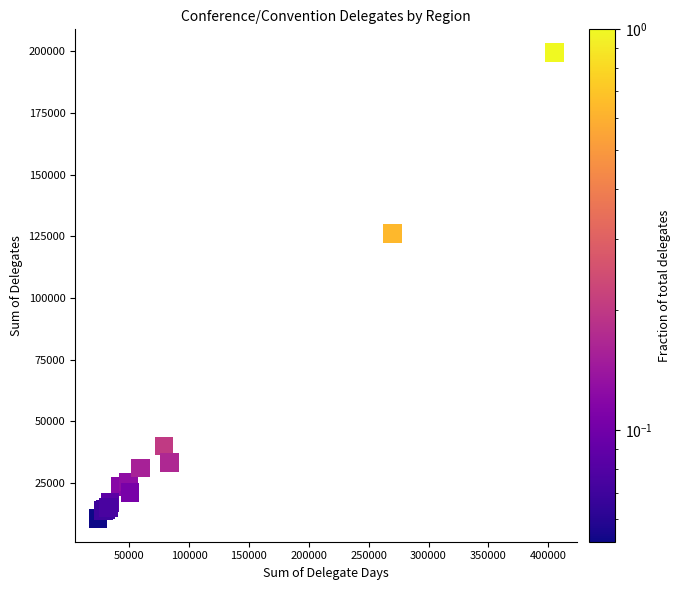

What Y value in the scatter plot is closest to 105039?

126030.3